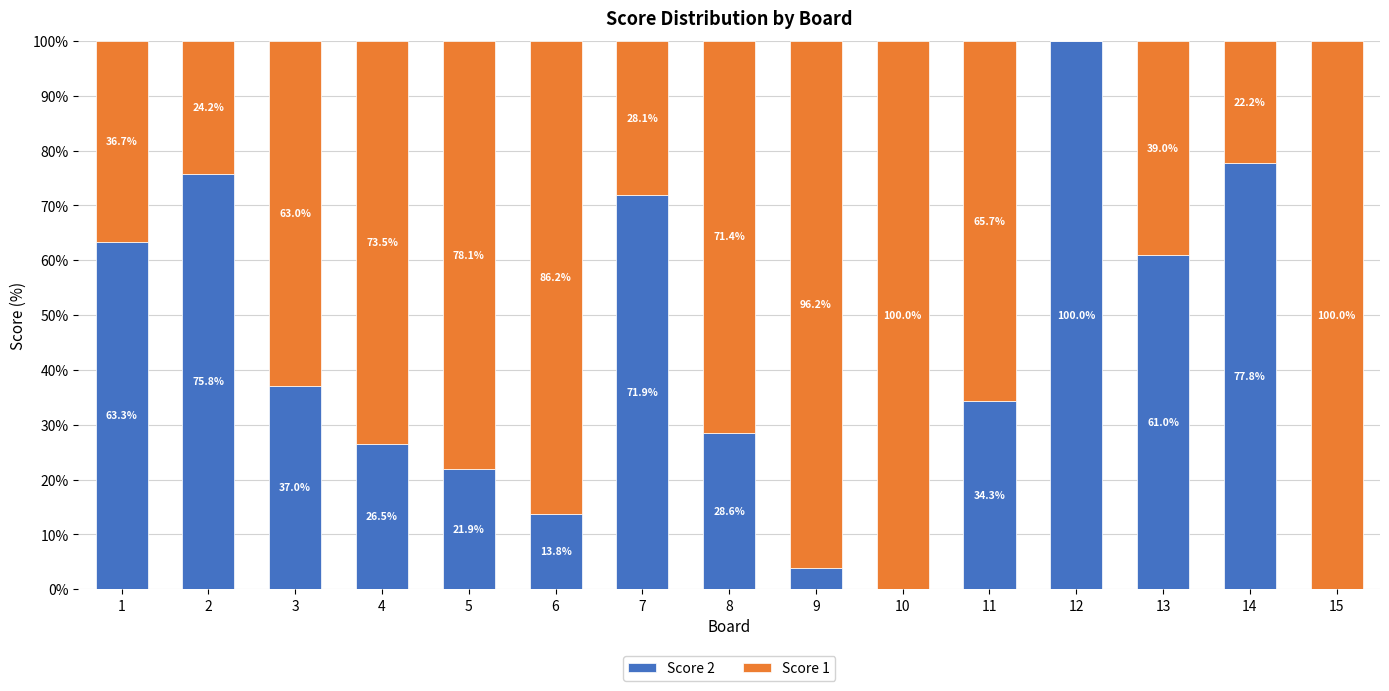

What is the total value across all series at 12?

100.0